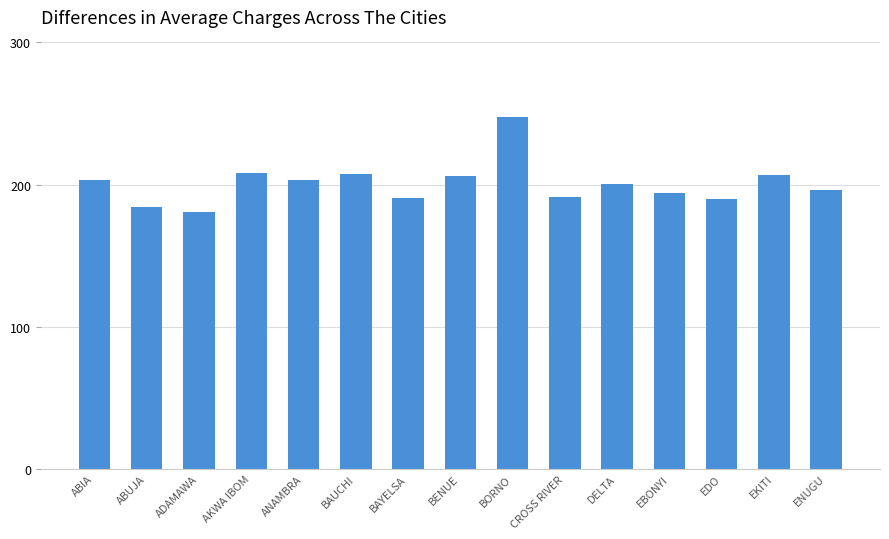

Are the bars grouped side by side (vs. stacked)?

No